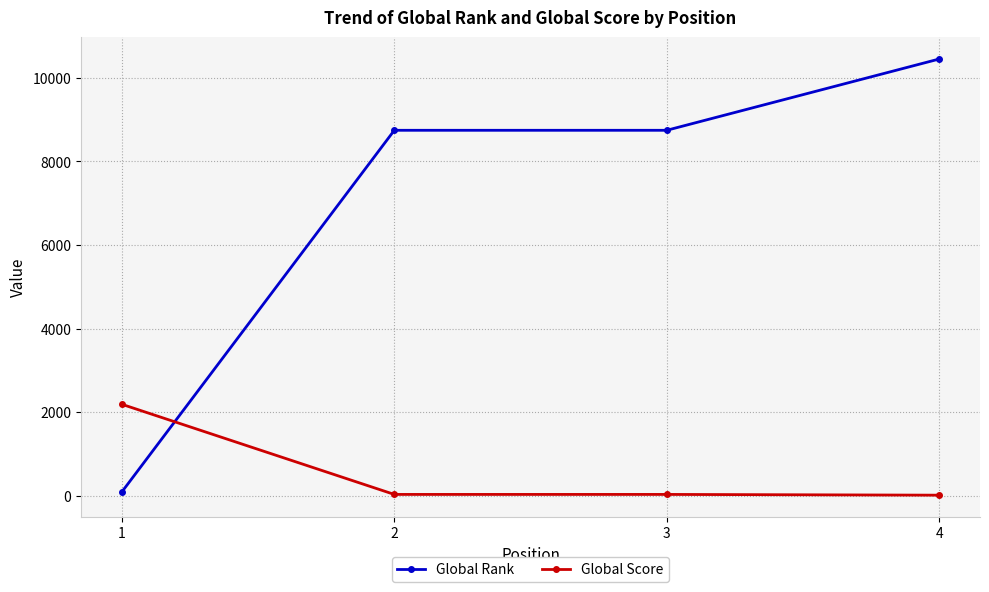

At which category is the sum across all series the highest?

4